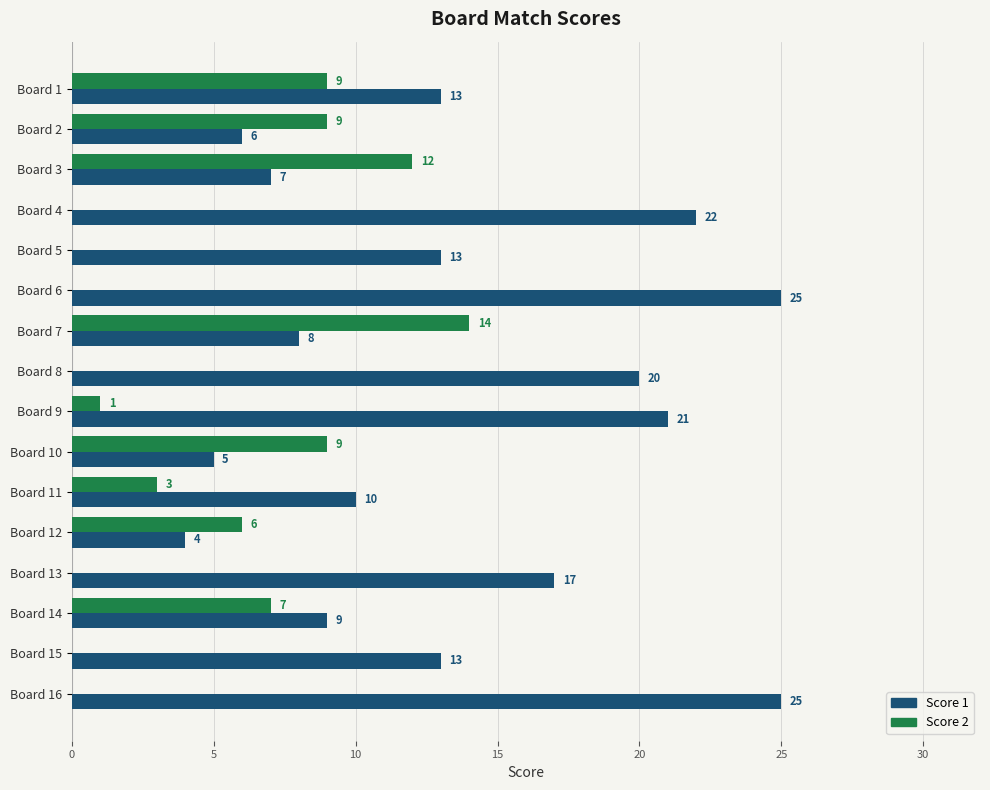

Which series has the largest total across all categories?

Score 1